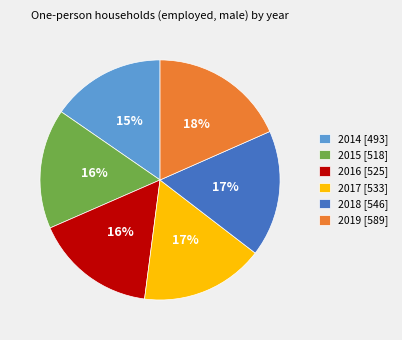

Does any single category account for the majority?

No